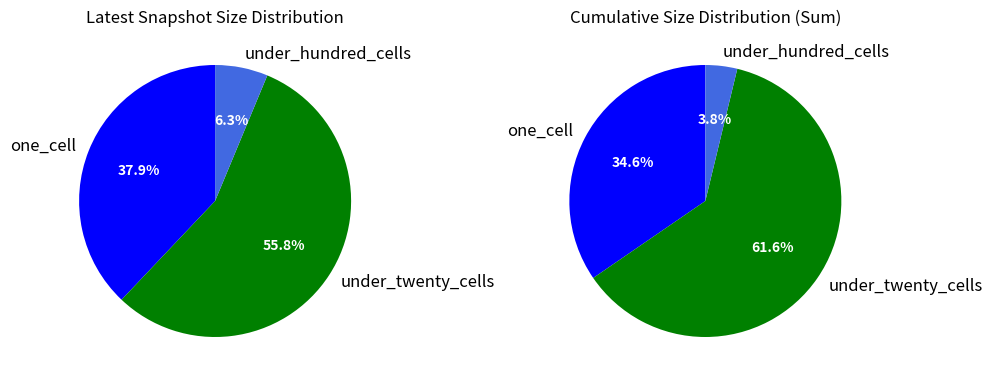

To the nearest percent, what is the combined percentage of under_twenty_cells and under_hundred_cells?

62%